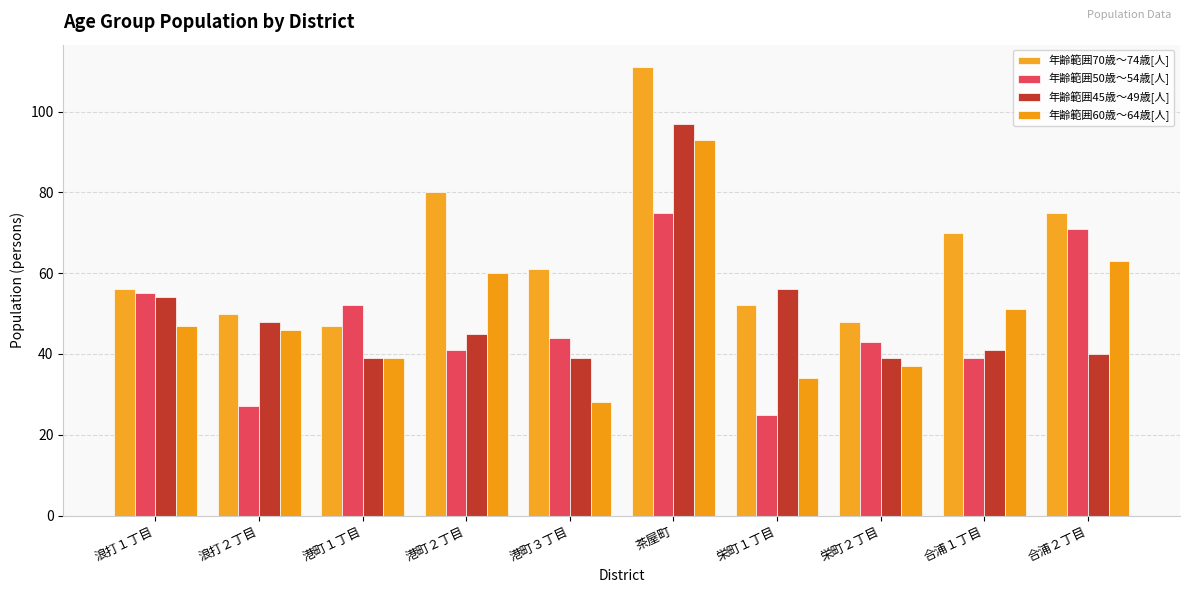

What is the label of the 6th bar from the left?

茶屋町